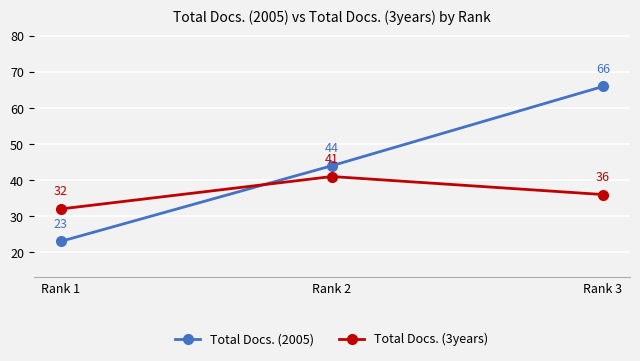

At which label does Total Docs. (2005) reach its minimum?

Rank 1